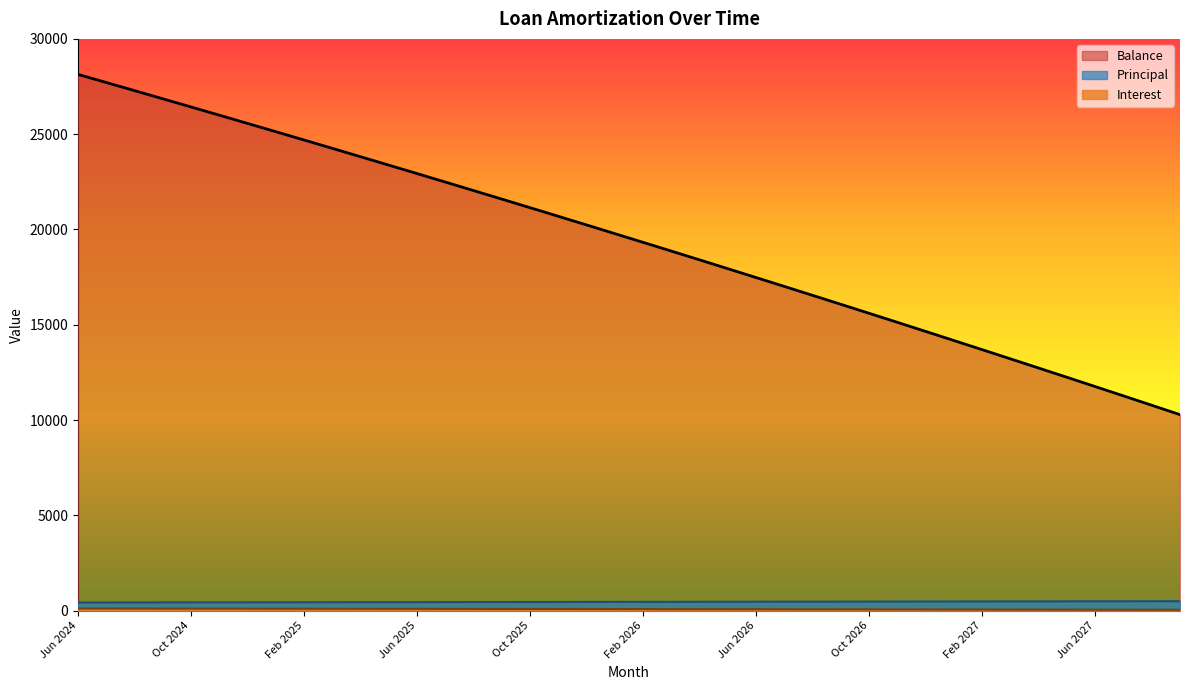

How many lines are shown in the chart?

3